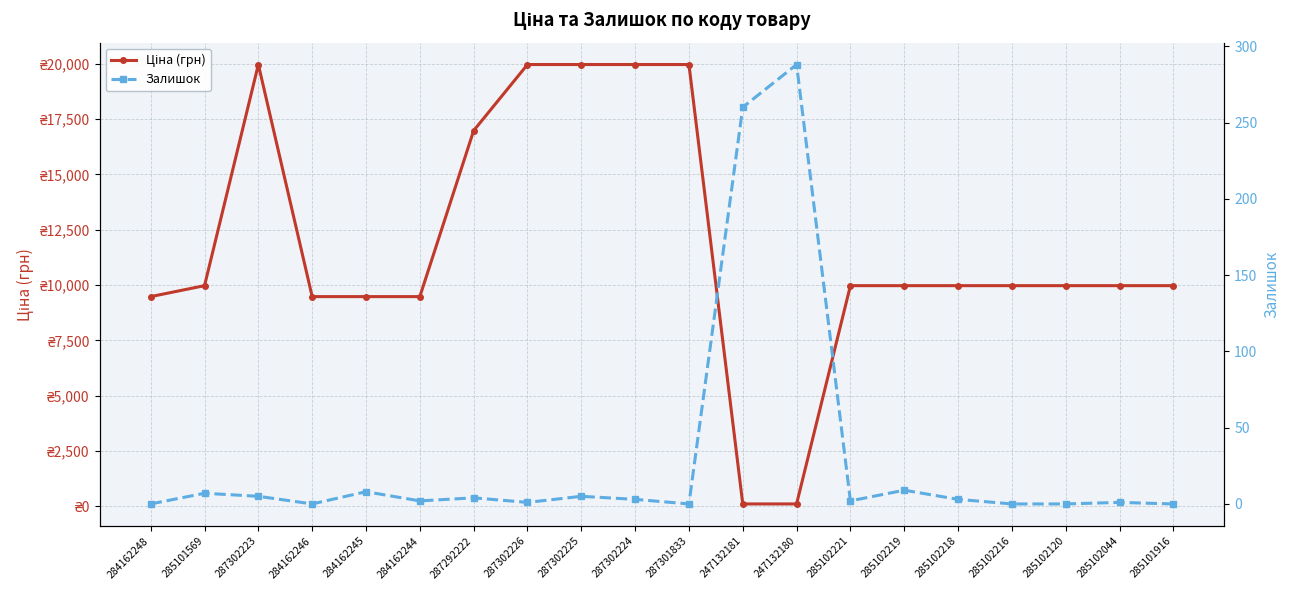

Which series ends up on top after the final intersection of Залишок and Ціна (грн)?

Ціна (грн)